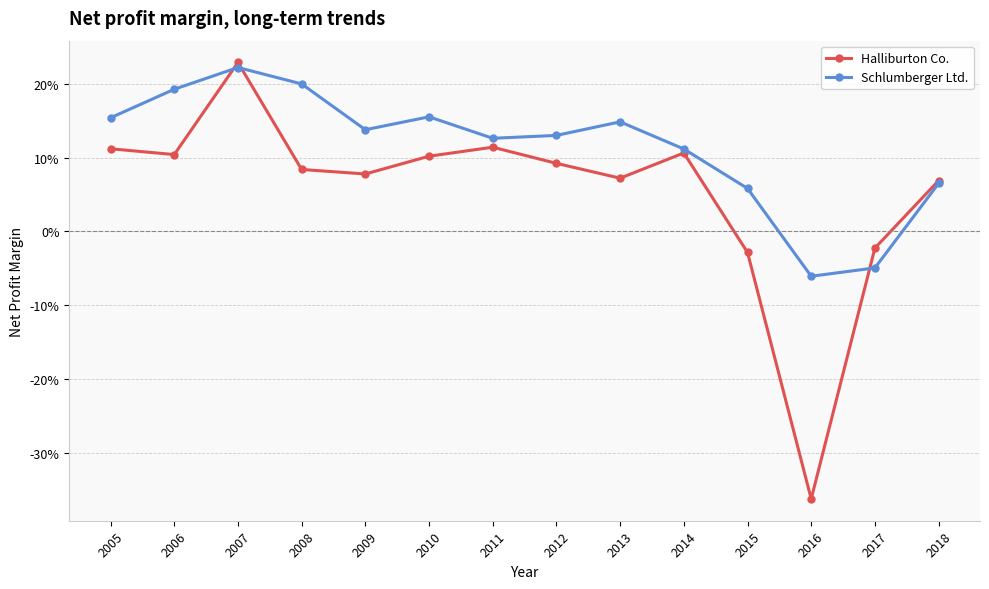

Reading left to right, extract all data points from this chart.

Halliburton Co.: 0.1	0.1	0.2	0.1	0.1	0.1	0.1	0.1	0.1	0.1	-0.0	-0.4	-0.0	0.1
Schlumberger Ltd.: 0.2	0.2	0.2	0.2	0.1	0.2	0.1	0.1	0.1	0.1	0.1	-0.1	-0.0	0.1